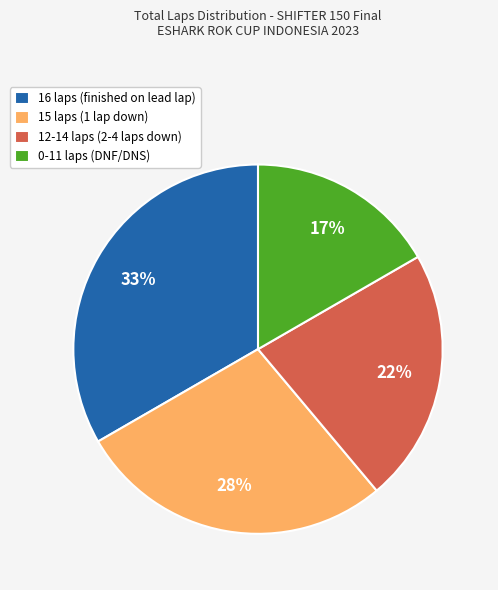

How many segments does this pie chart have?

4